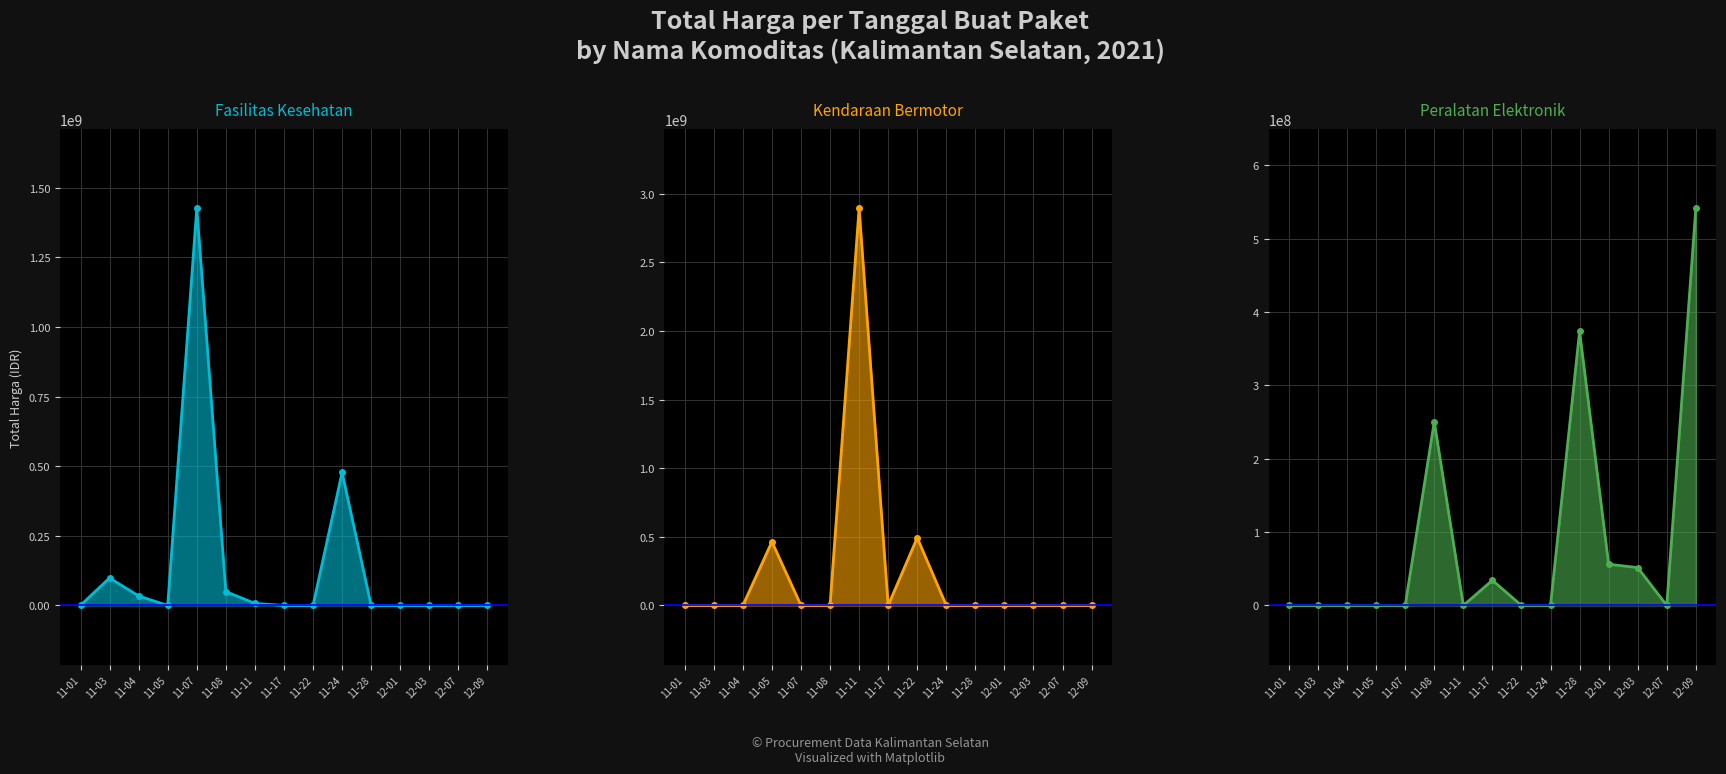

What is the label of the 11th point from the right?

11-07